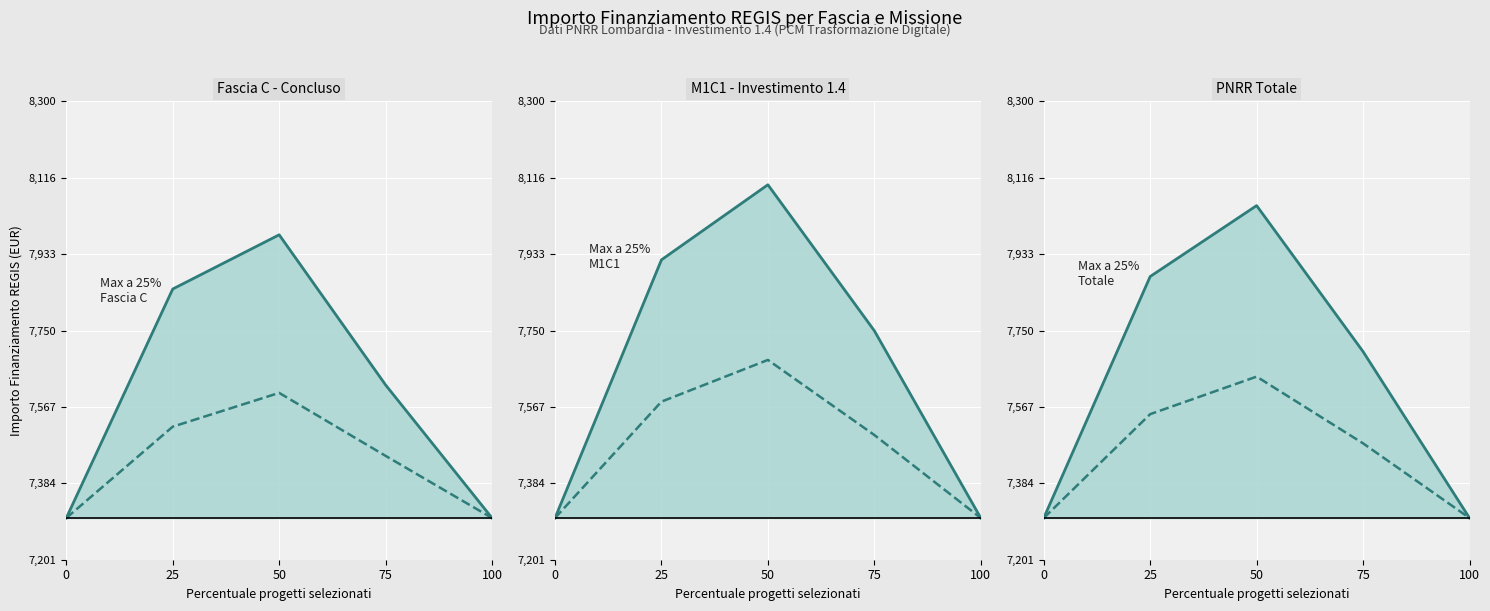

What is the total value across all series at 100?

14602